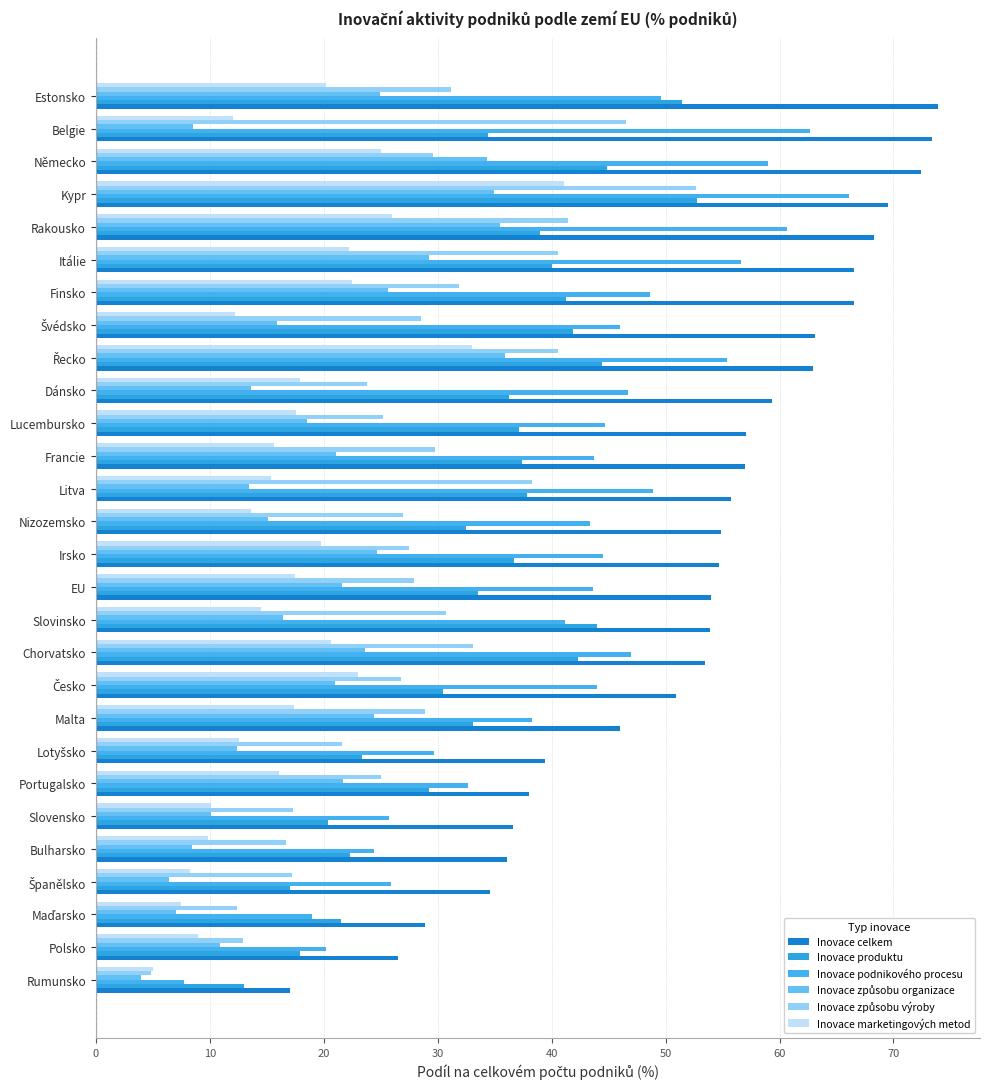

What is the difference between the maximum and minimum values in the Inovace podnikového procesu series?

58.4